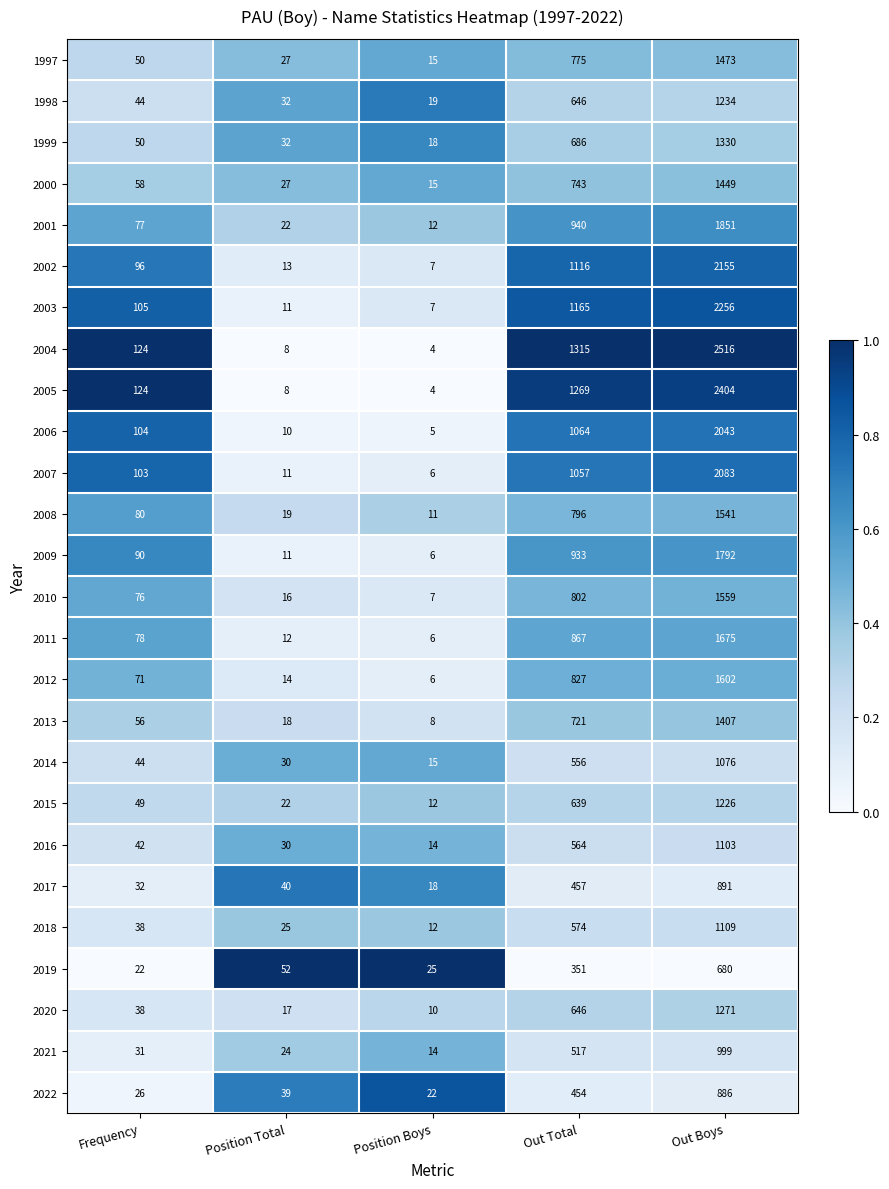

The 2005 series shows 35 at Frequency. True or false?

False